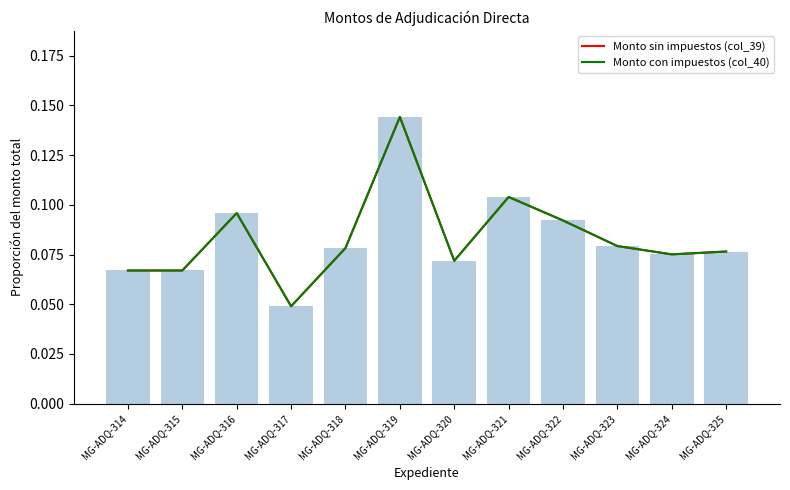

What are all the series names shown in the legend?

Monto sin impuestos (col_39), Monto con impuestos (col_40)